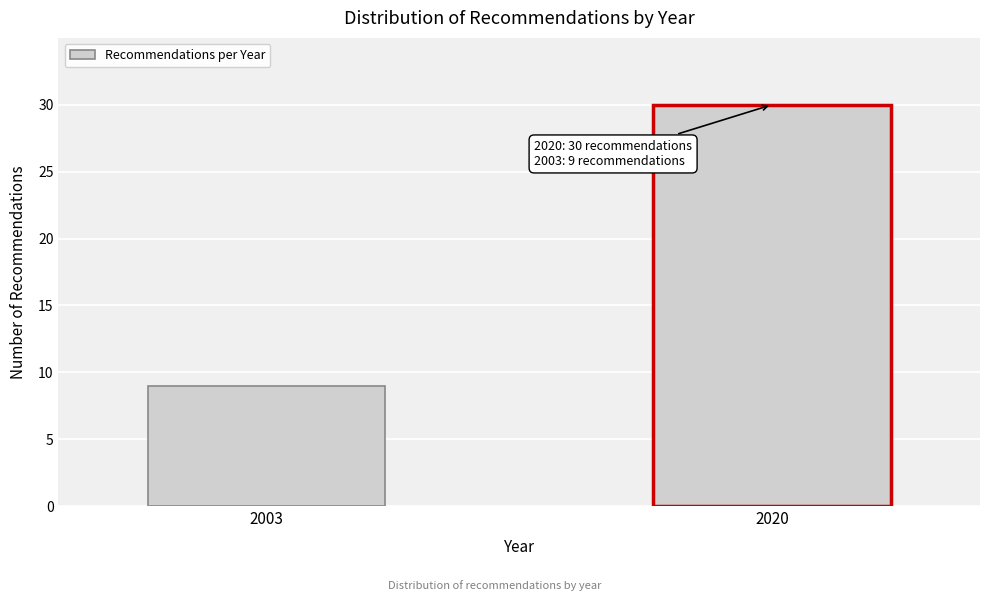

Reading left to right, what are all the values shown in this chart?

9	30